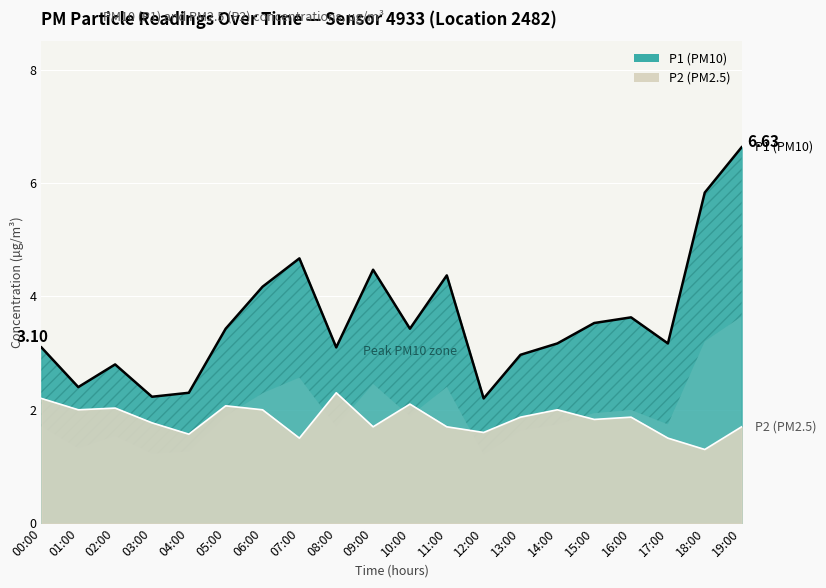

At how many categories does at least one series exceed 6?

1